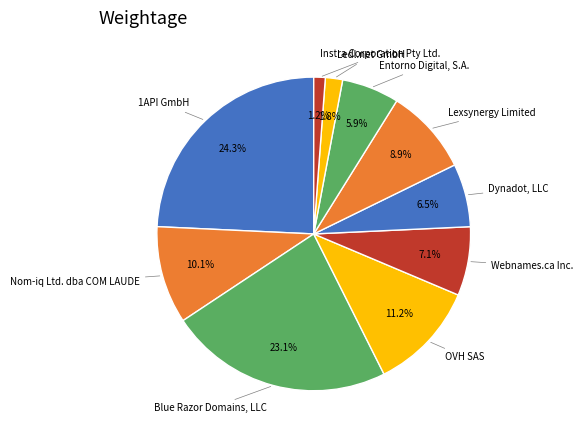

Which slice is the smallest?

Instra Corporation Pty Ltd.